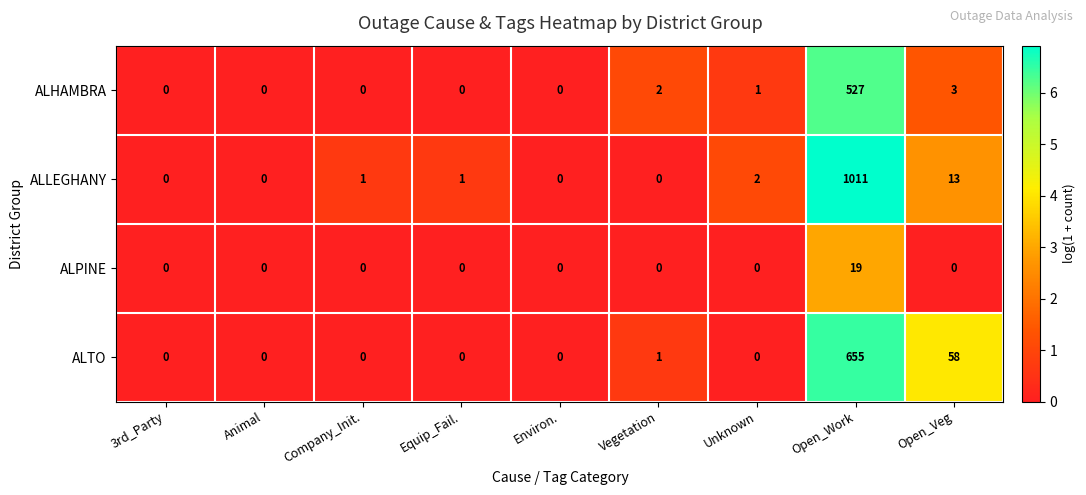

Which label corresponds to the largest value in the chart?

Open_Work